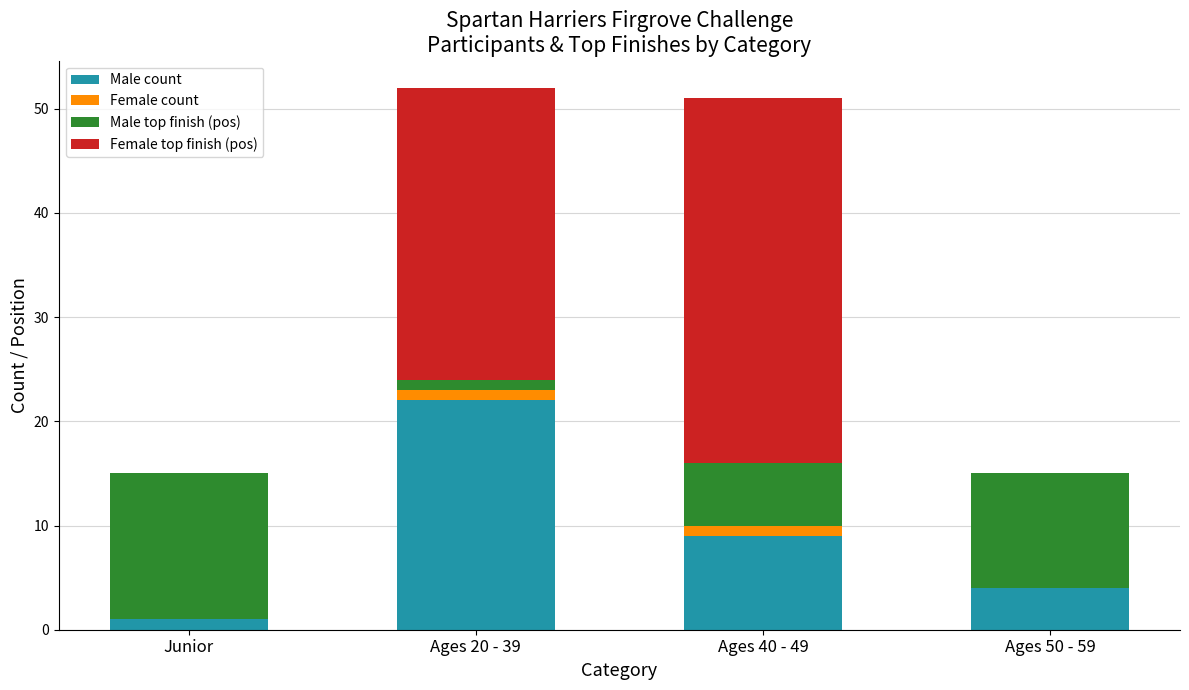

At which label does Male count reach its peak?

Ages 20 - 39